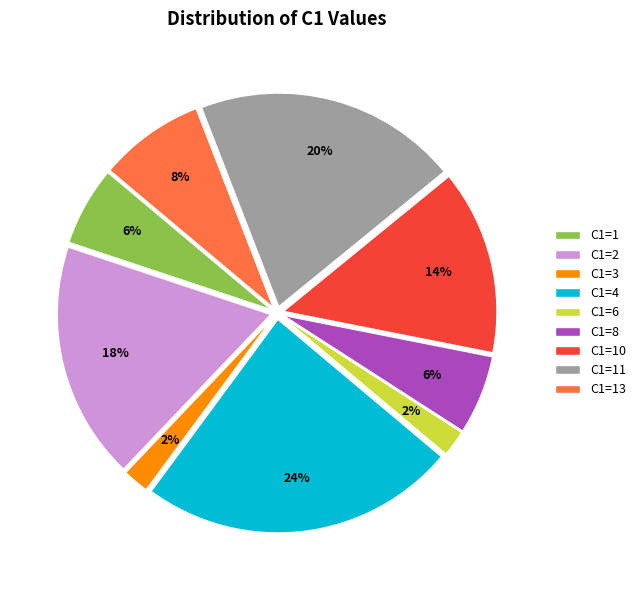

What is the largest slice in the pie chart?

C1=4